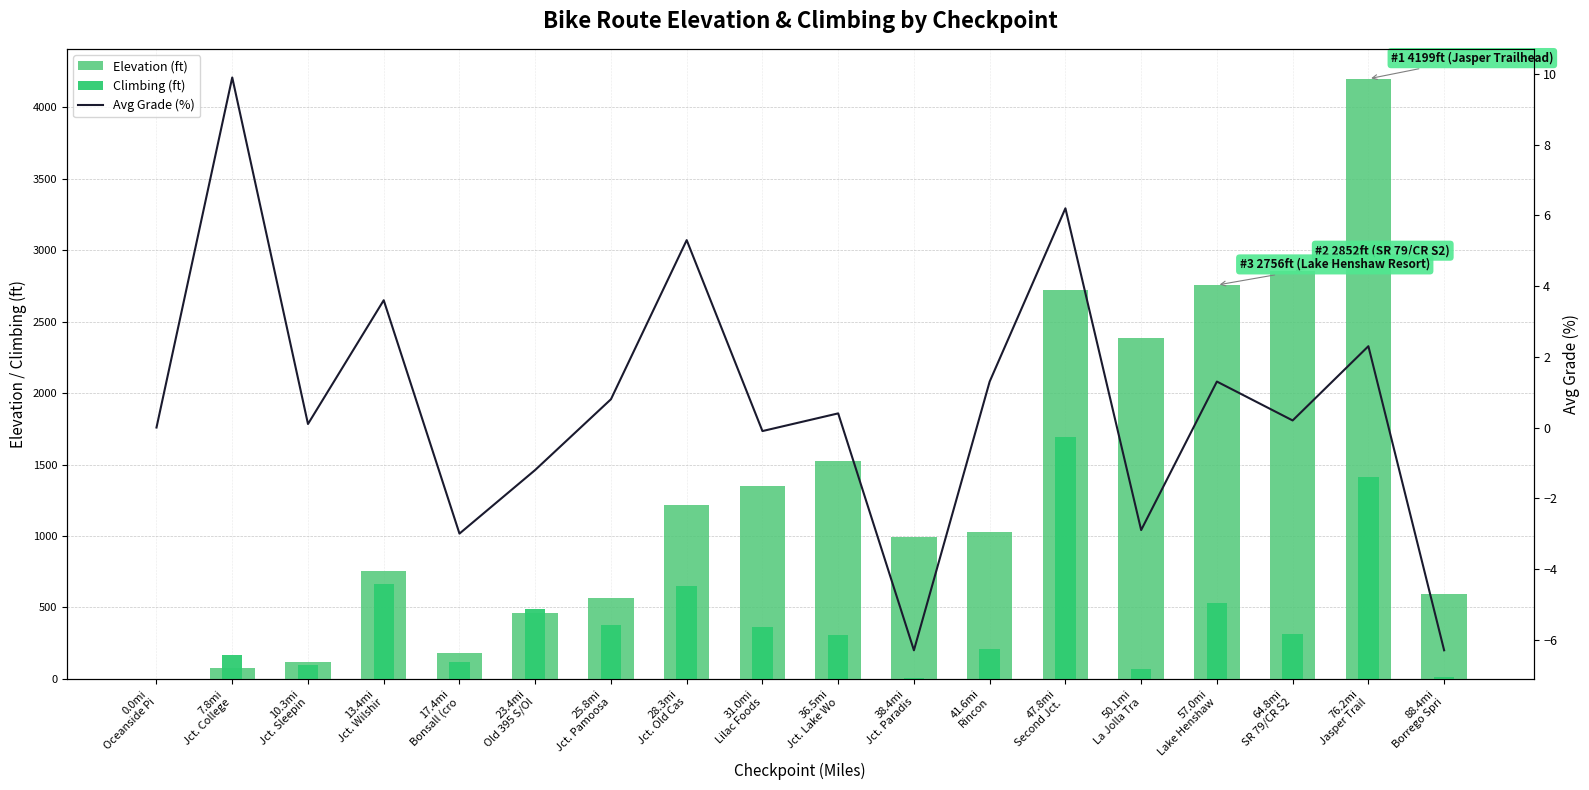

What are all the series names shown in the legend?

Elevation (ft), Climbing (ft), Avg Grade (%)